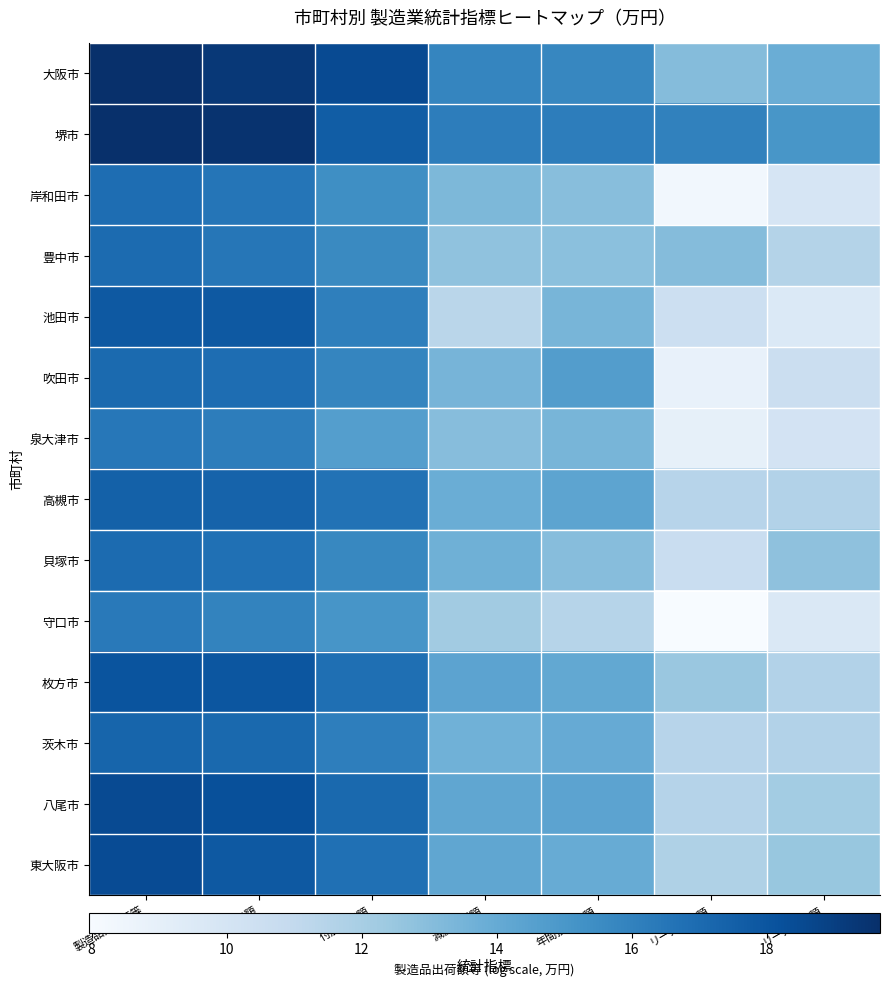

How many series are shown in this chart?

14